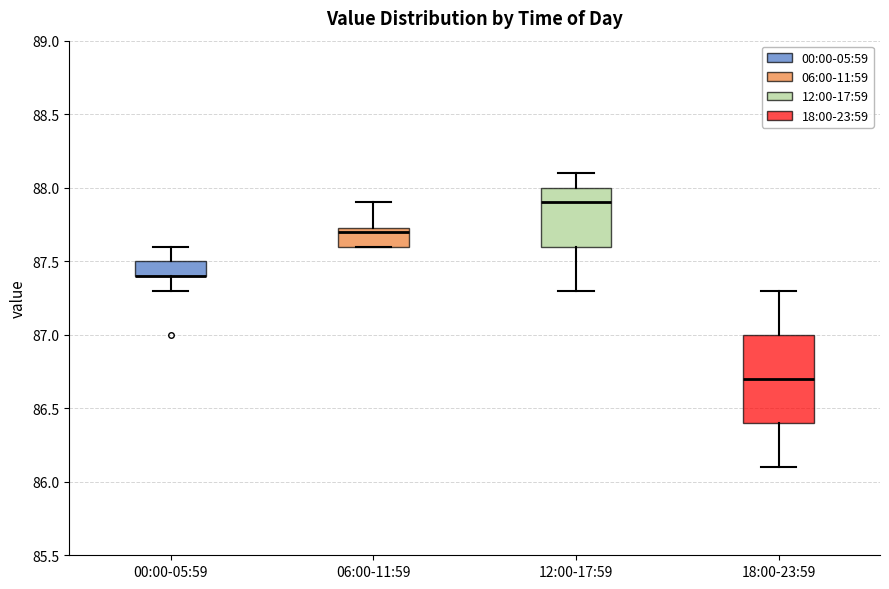

Comparing the boxes themselves (not the whiskers), which one is the tallest?

18:00-23:59